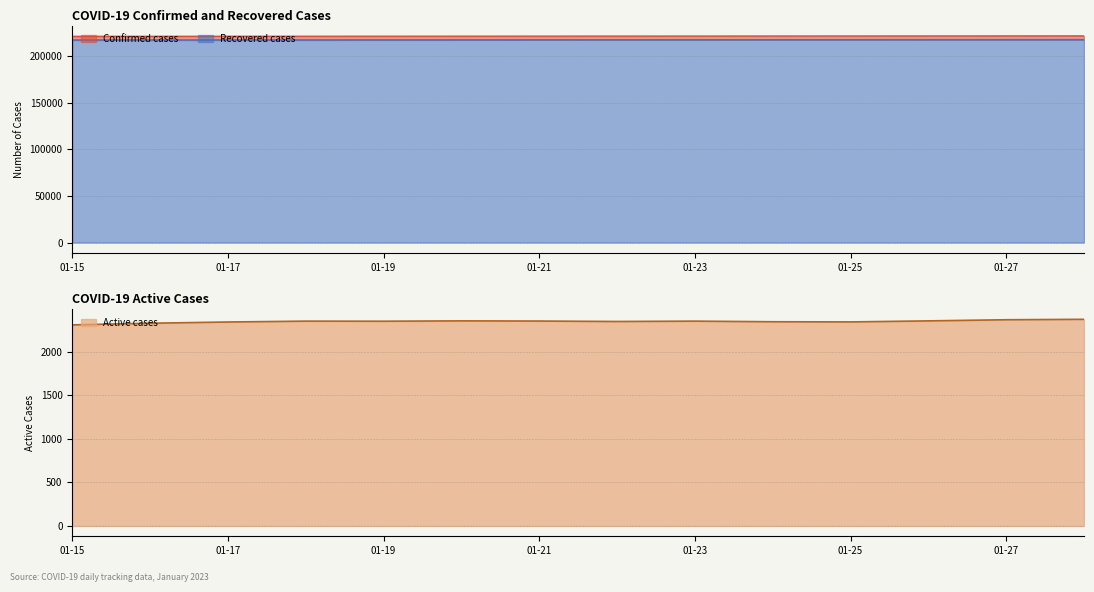

The Recovered cases series shows 62955 at 01-15. True or false?

False